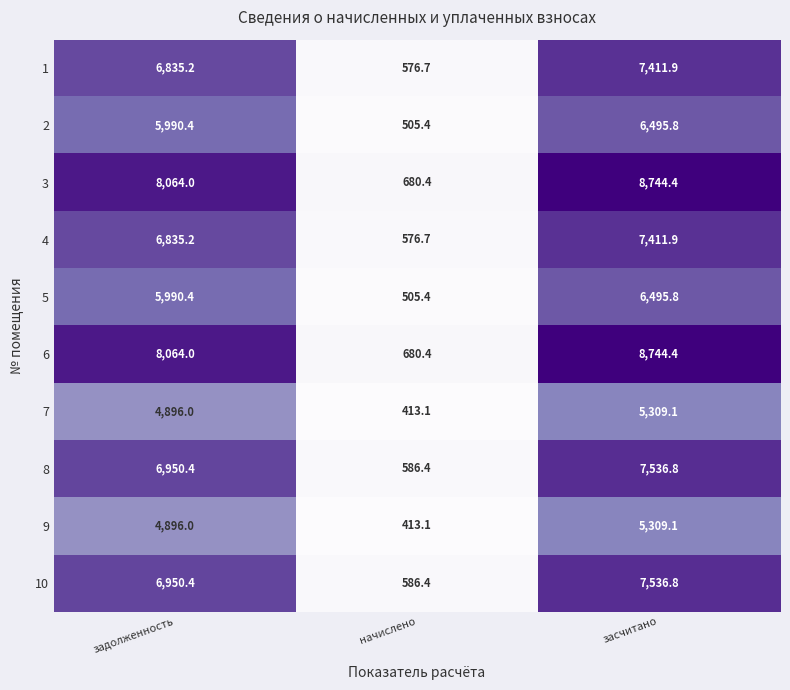

At which category is the sum across all series the highest?

засчитано